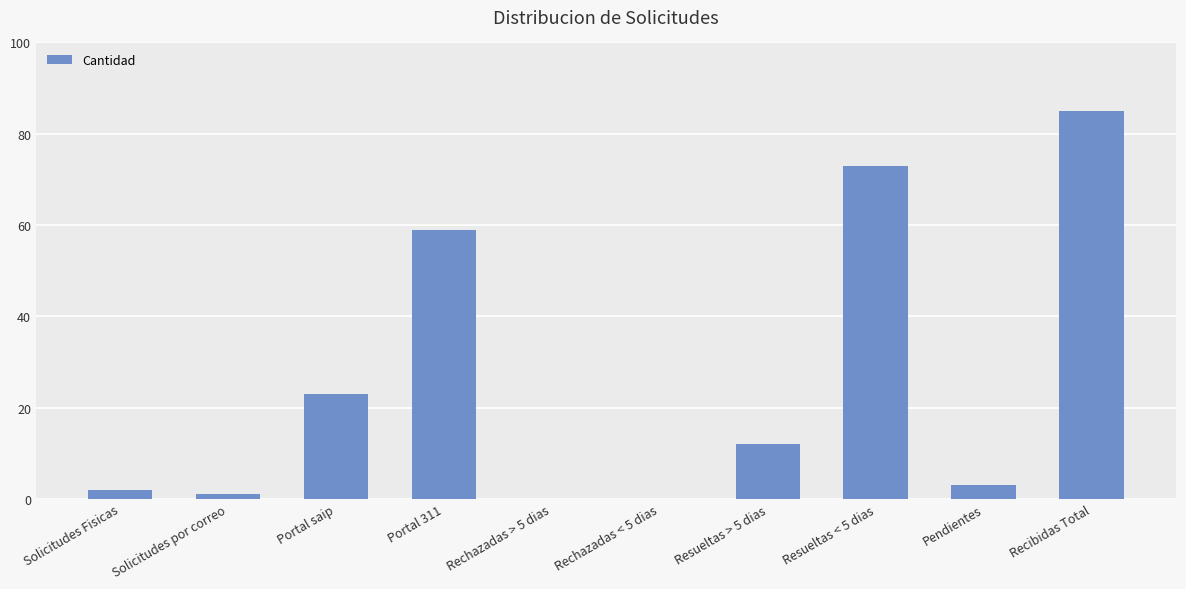

Count the number of categories in the chart.

10